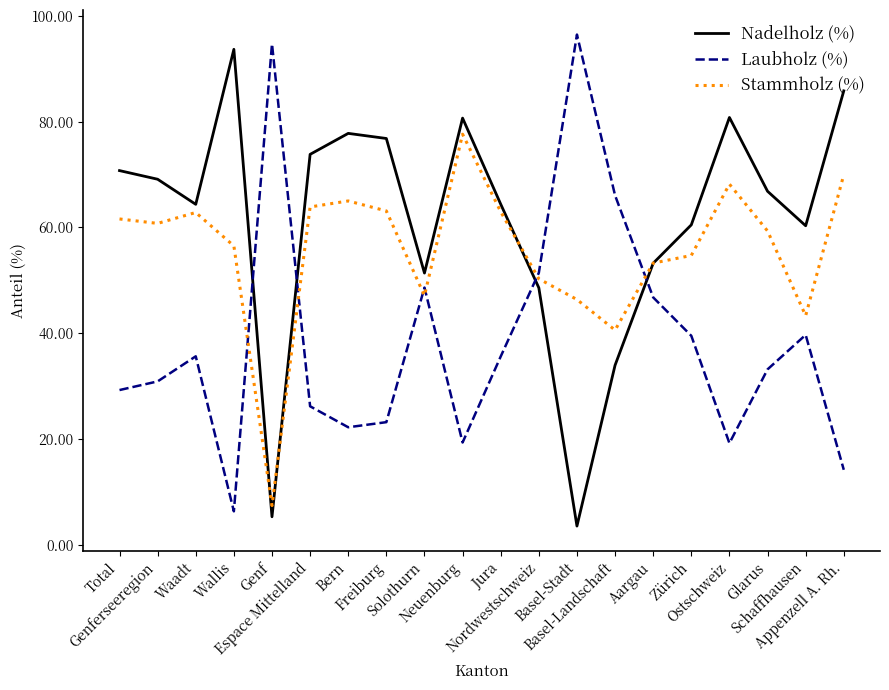

How many lines are shown in the chart?

3